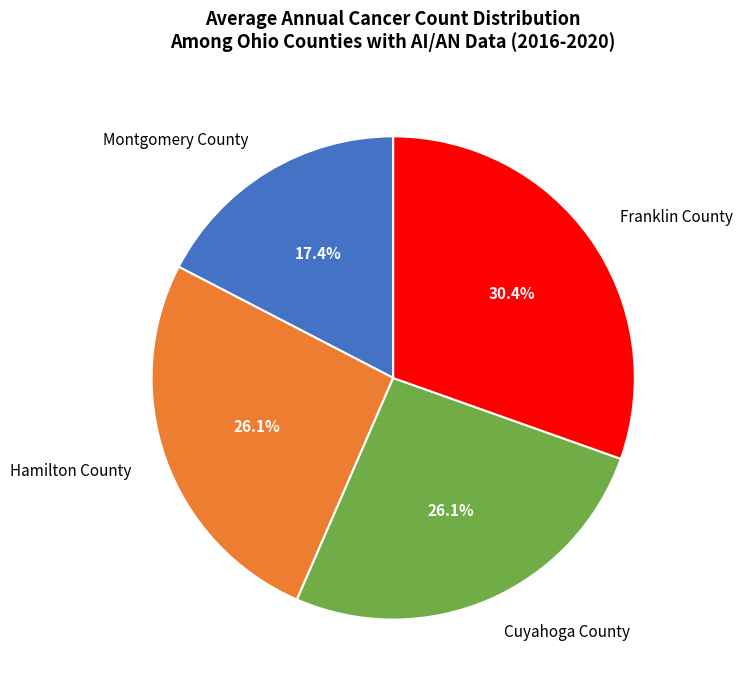

What is the total percentage of Franklin County and Cuyahoga County?

56.5%